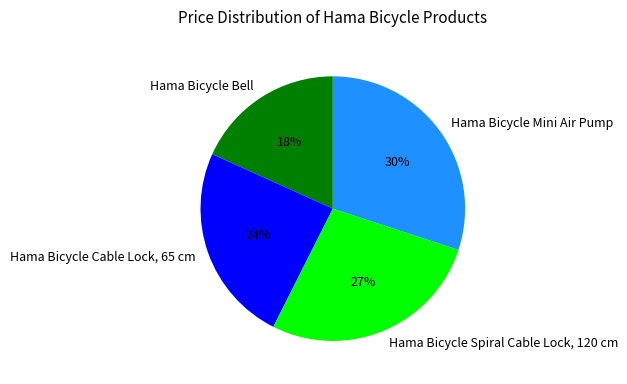

Does Hama Bicycle Mini Air Pump account for over 50% of the chart?

No